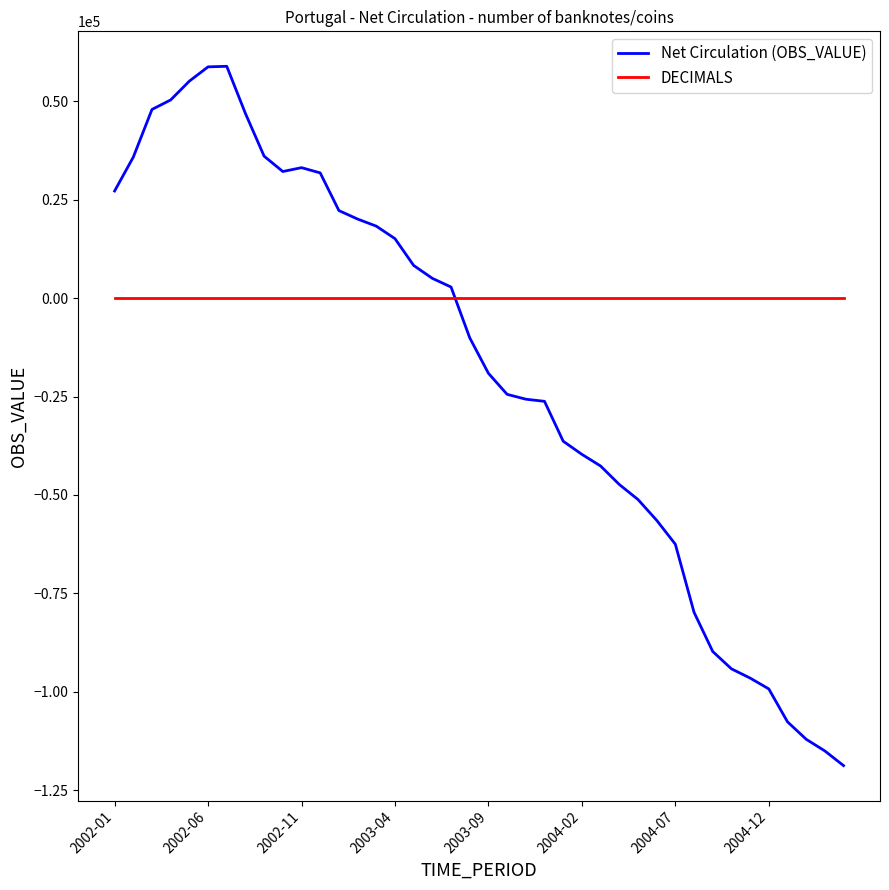

Which series has the largest range (max minus min)?

Net Circulation (OBS_VALUE)